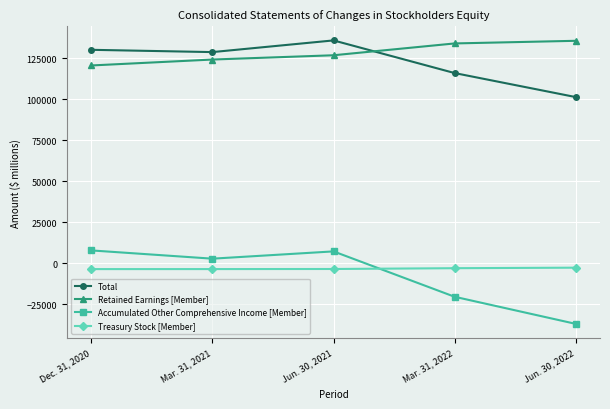

How many series are shown in this chart?

4